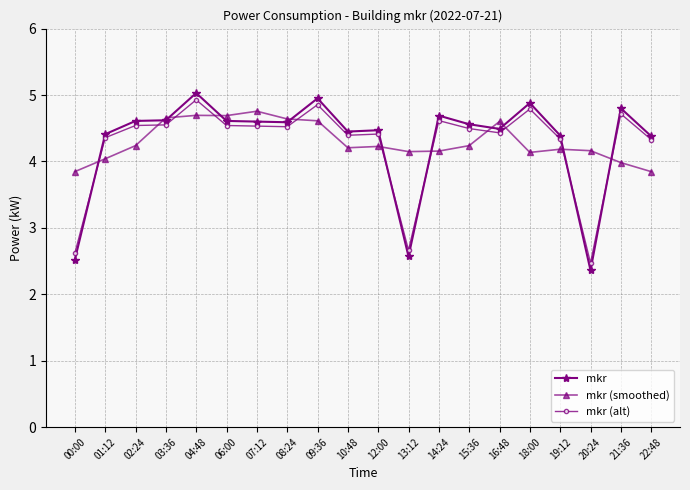

Count the number of data series in this chart.

3